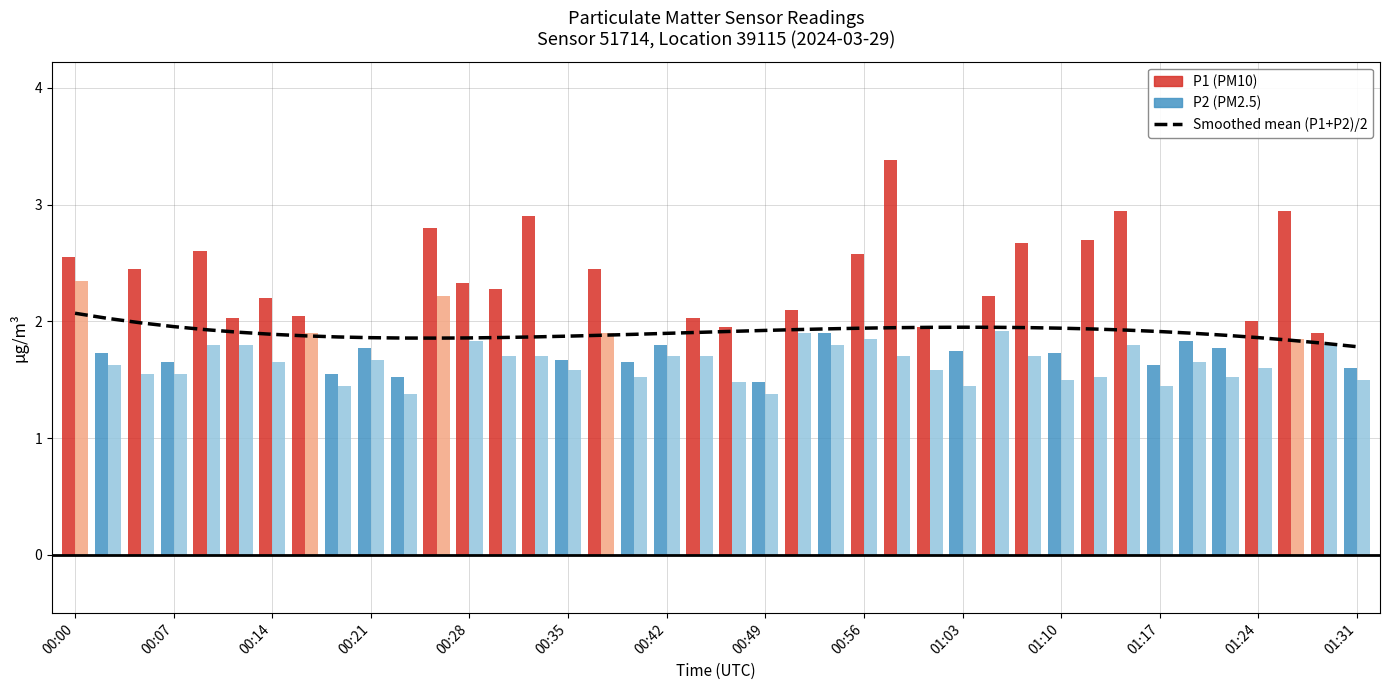

Is it true that the value at 01:31 is 3.1?

False